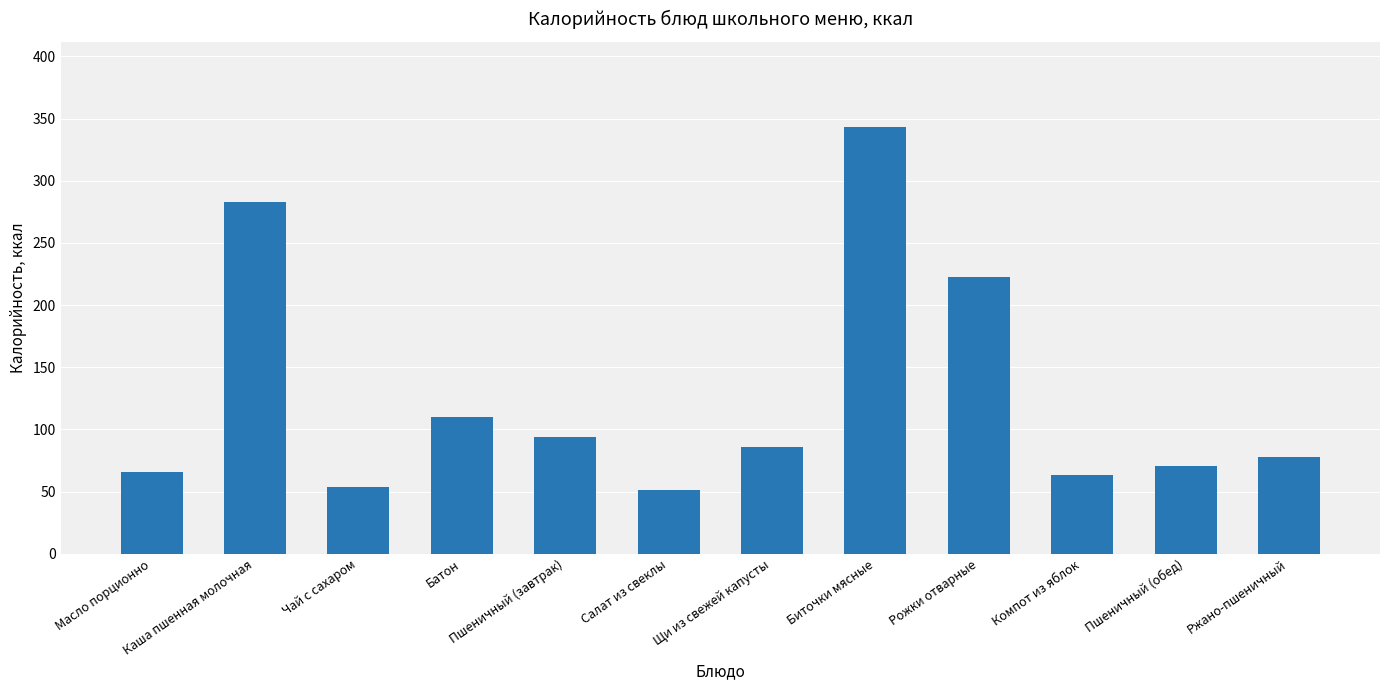

Reading left to right, extract all data points from this chart.

66.1	282.8	53.4	110.0	94.0	51.3	85.6	343.1	222.5	63.6	70.5	77.7